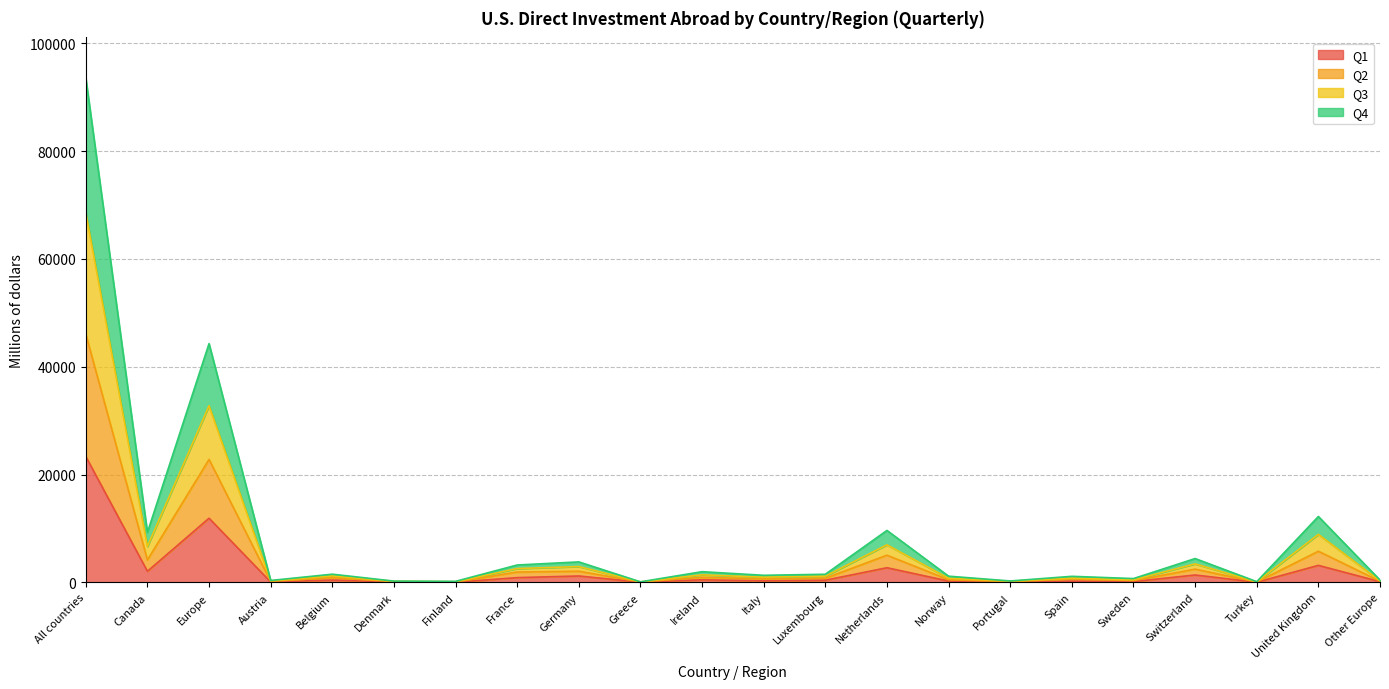

Does the chart have visible grid lines?

Yes